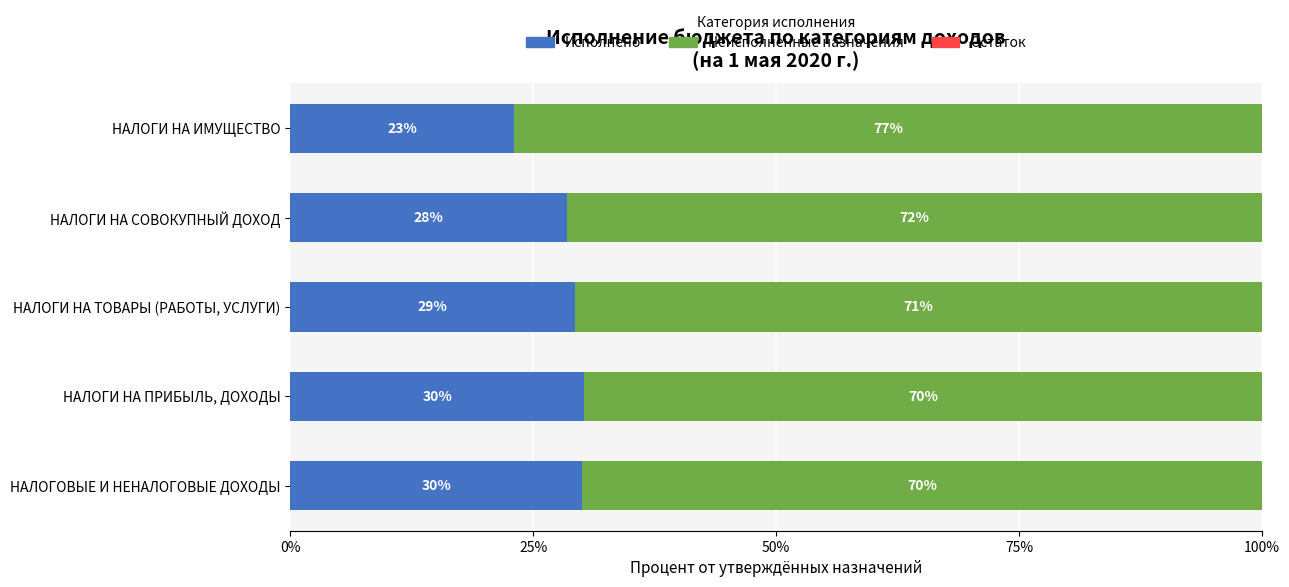

True or false: Исполнено has a value of 14.9 at НАЛОГИ НА ПРИБЫЛЬ, ДОХОДЫ.

False